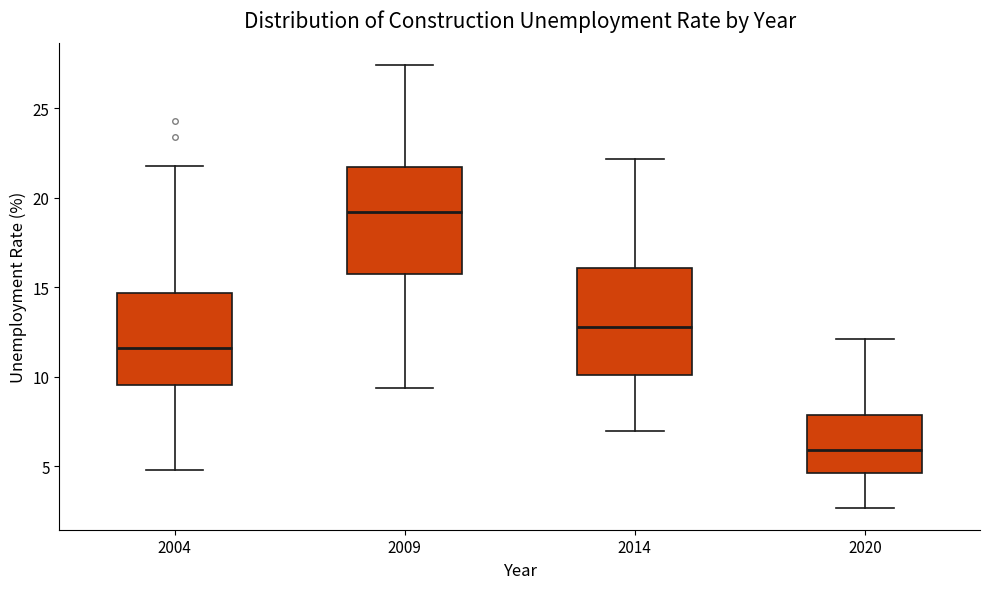

Which box's median line is the highest?

2009